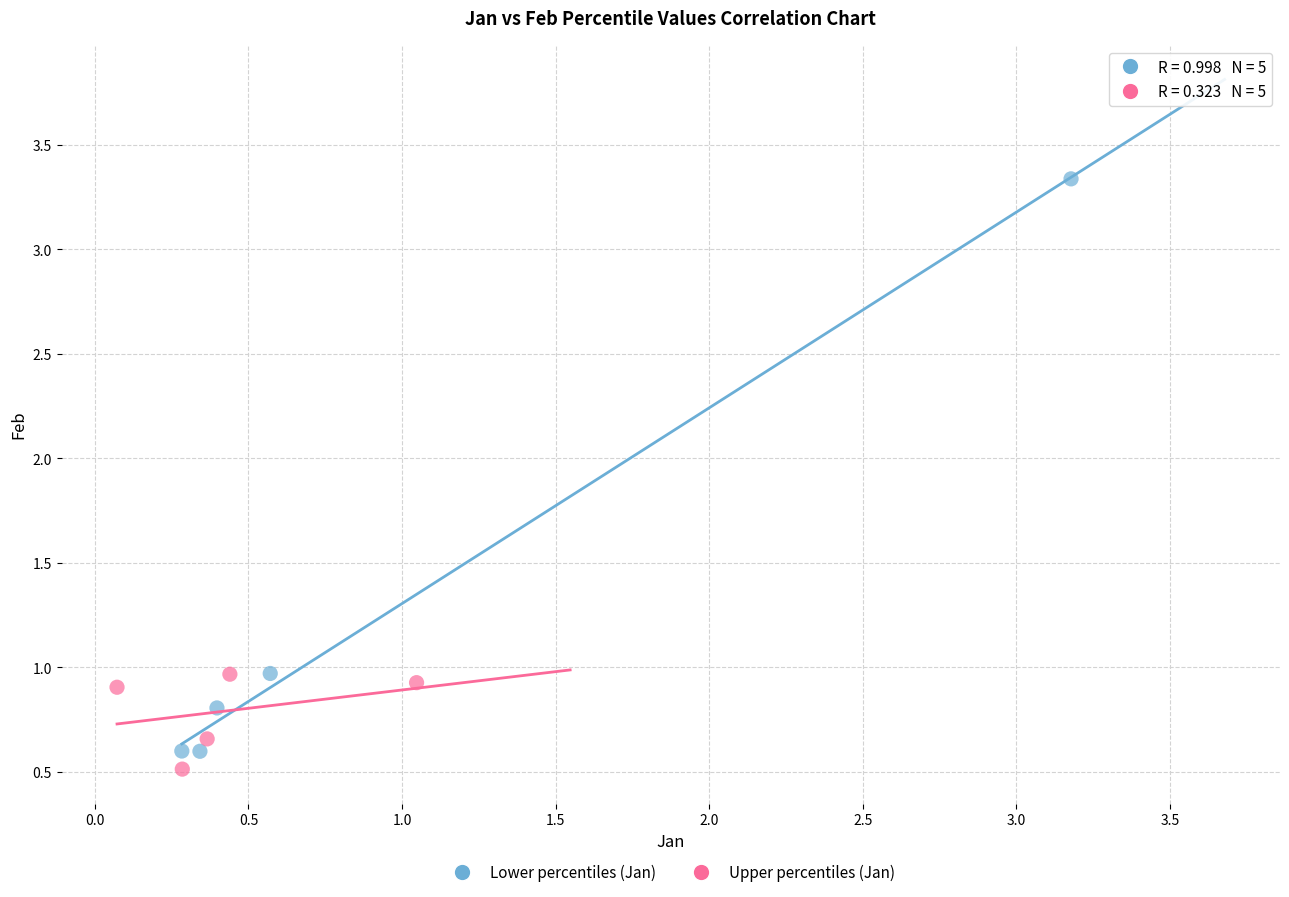

Which series reaches the maximum Y coordinate?

Lower percentiles (Jan)